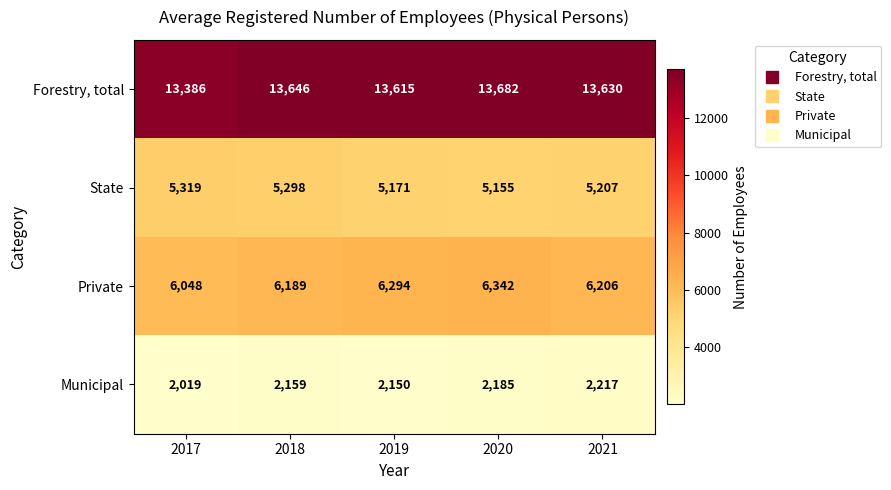

What is the smallest value displayed?

2019